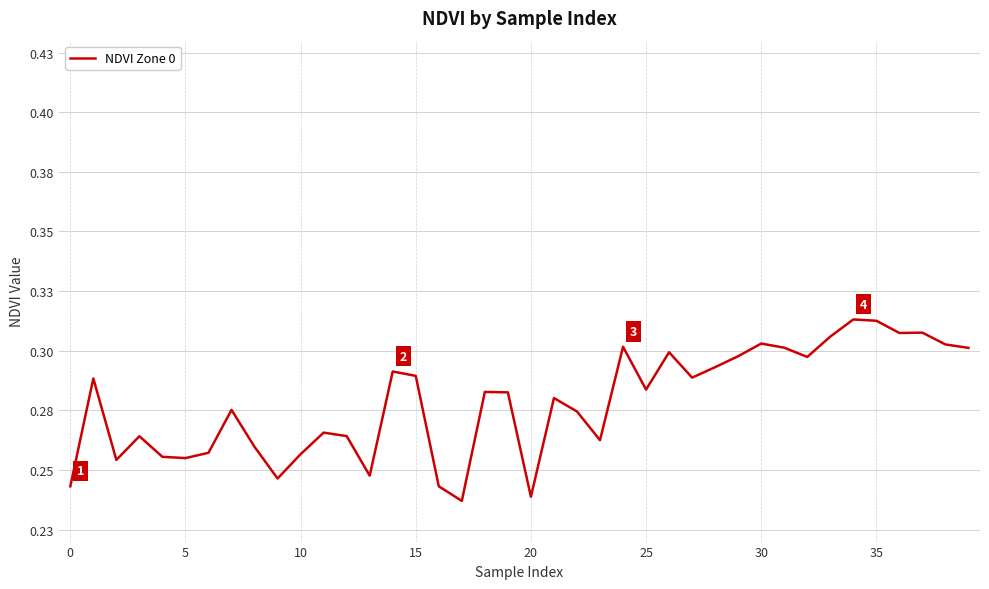

At which category does the data reach its first local valley?

5